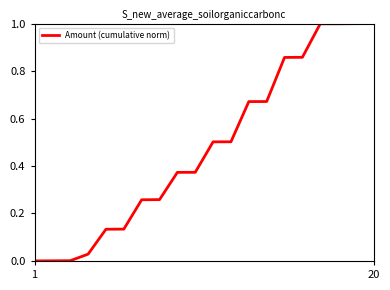

What is the greatest value displayed?

1.0